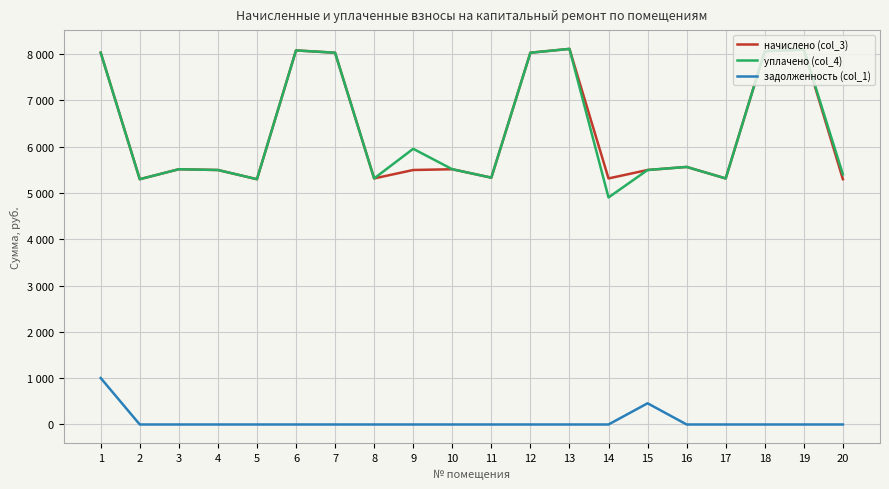

The начислено (col_3) series shows 1541.6 at 20. True or false?

False